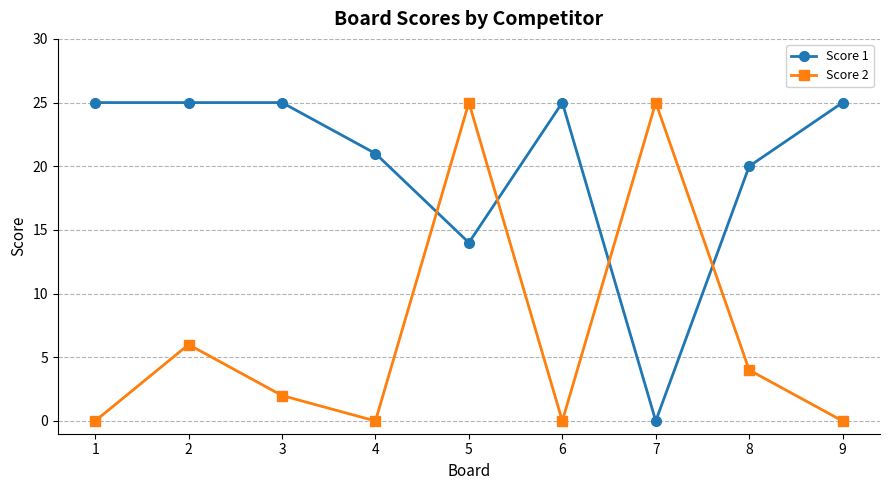

Reading left to right, extract all data points from this chart.

Score 1: 25	25	25	21	14	25	0	20	25
Score 2: 0	6	2	0	25	0	25	4	0